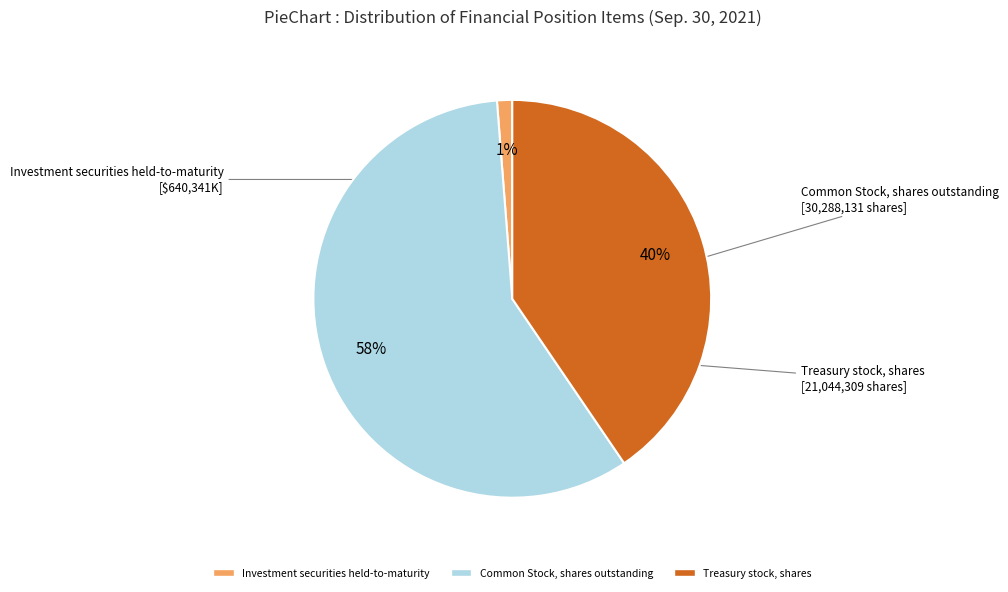

Is it true that Common Stock, shares outstanding is 58% of the pie?

True